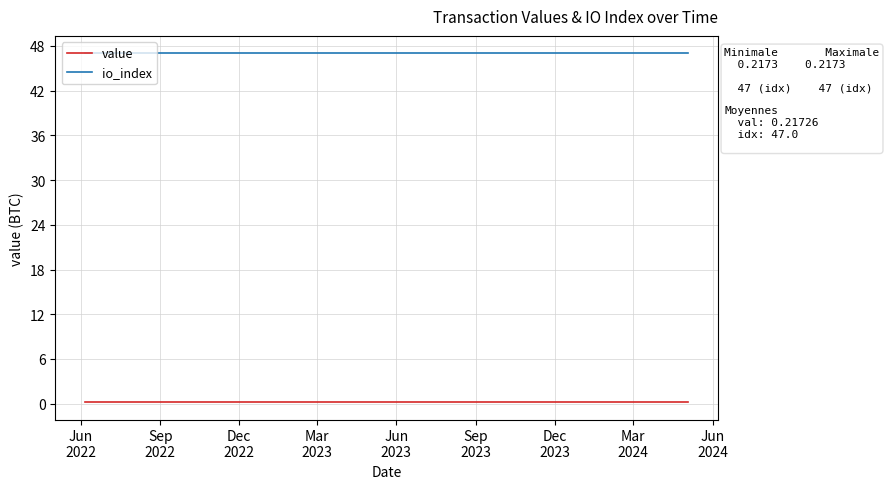

Reading left to right, extract all data points from this chart.

value: 0.2	0.2	0.2	0.2	0.2	0.2	0.2	0.2	0.2	0.2	0.2	0.2	0.2	0.2	0.2	0.2	0.2	0.2	0.2	0.2	0.2	0.2	0.2	0.2
io_index: 47.0	47.0	47.0	47.0	47.0	47.0	47.0	47.0	47.0	47.0	47.0	47.0	47.0	47.0	47.0	47.0	47.0	47.0	47.0	47.0	47.0	47.0	47.0	47.0